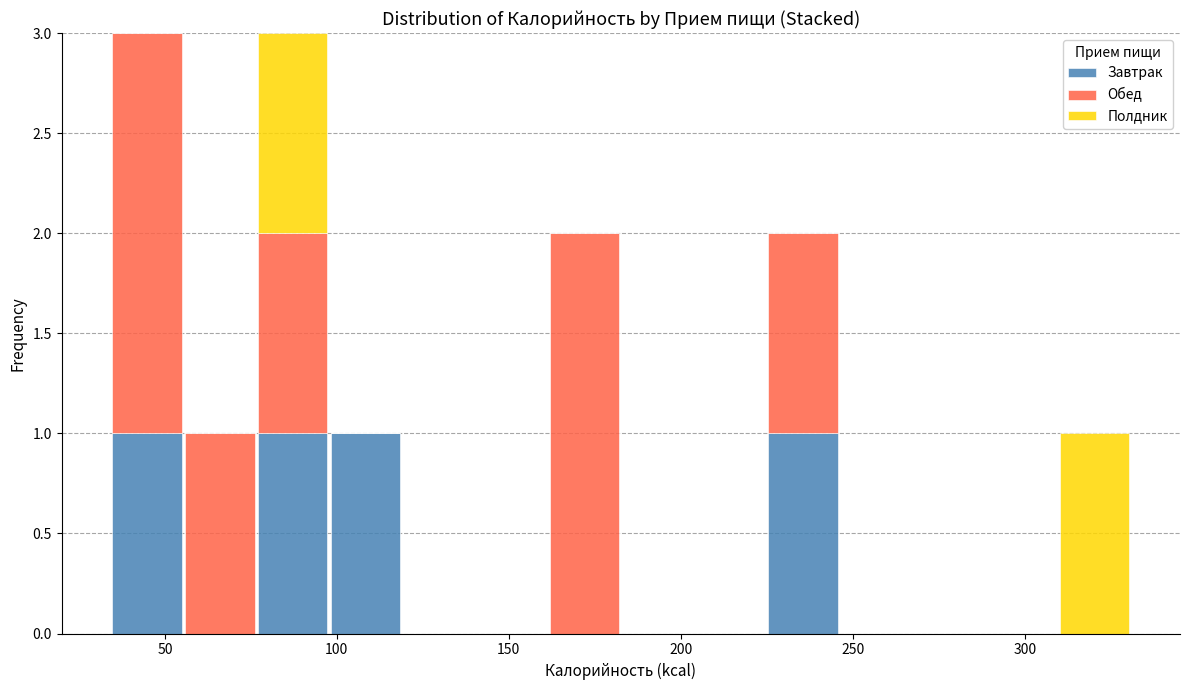

What is the total height of the stacked bar covering 225 to 245 on the x-axis? Neither the bar edges nor the heights are printed on the chart, so give them approximately, as read against the axes.

2